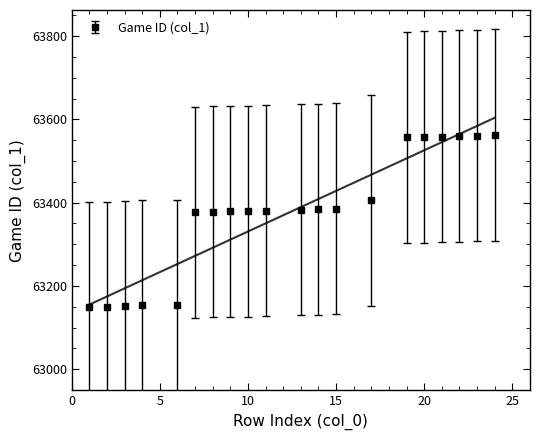

What is the value of the 9th point from the left?

63380